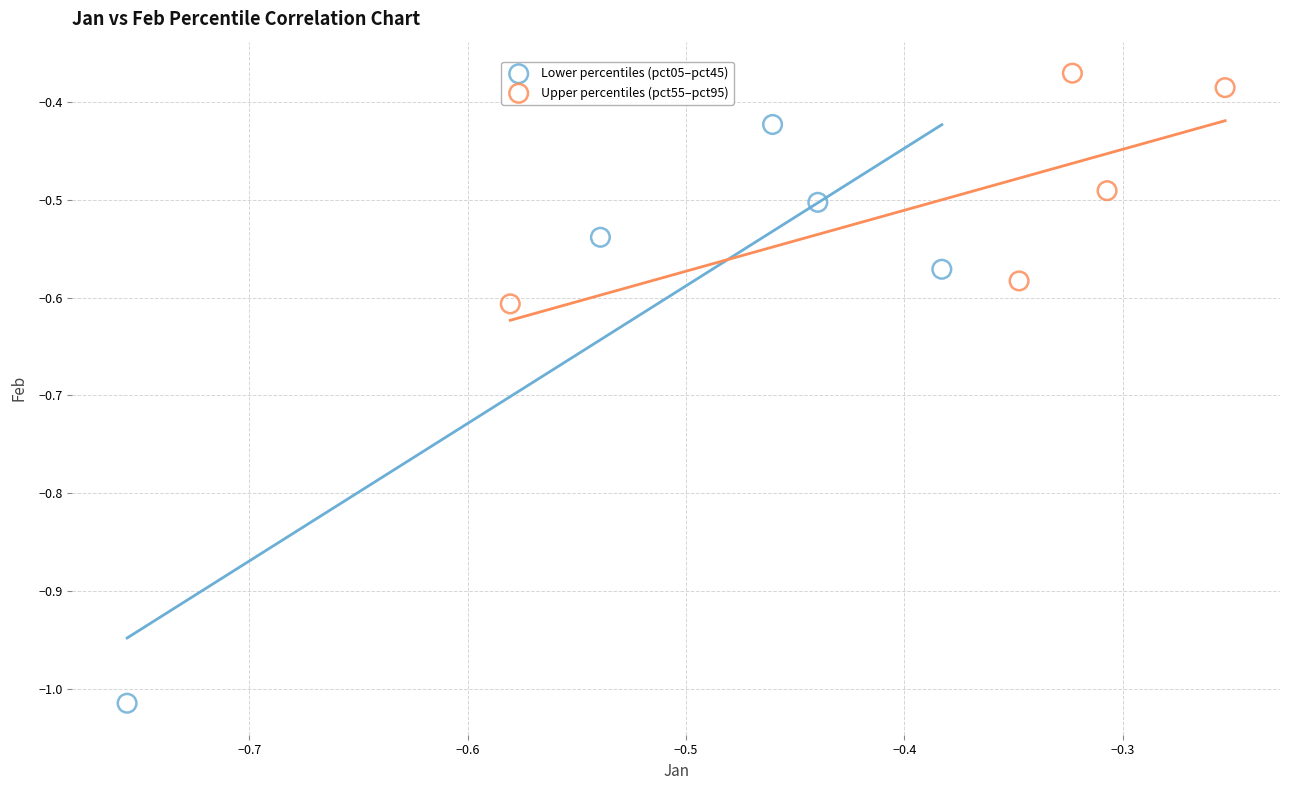

Which series reaches the minimum Y coordinate?

Lower percentiles (pct05–pct45)